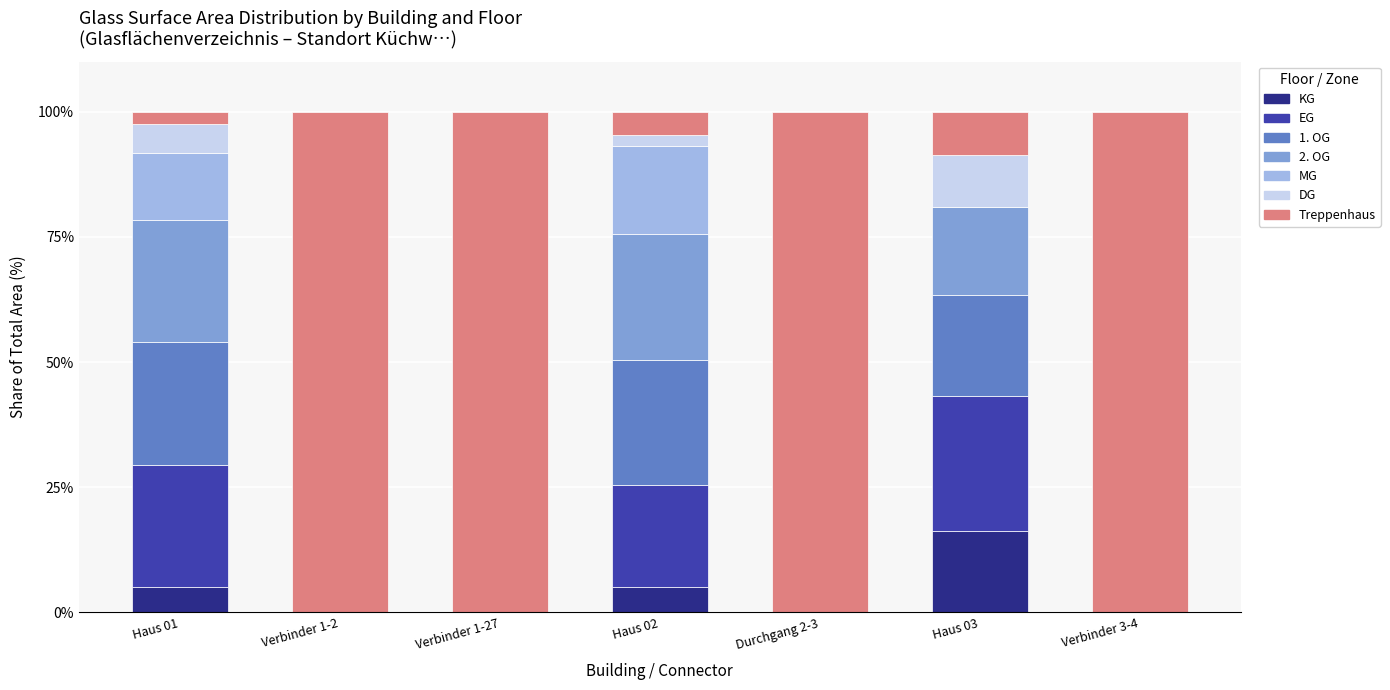

At which label does KG reach its peak?

Haus 03